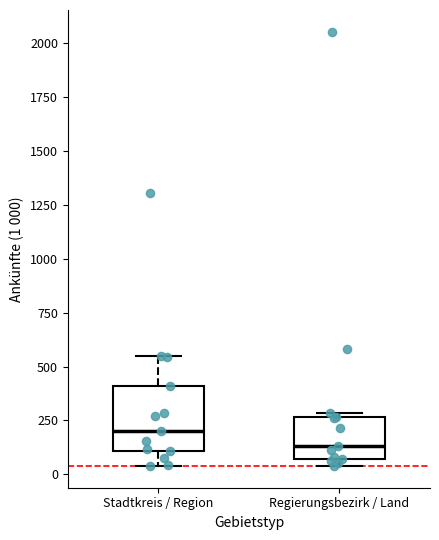

Which box's median line is the highest?

Stadtkreis / Region